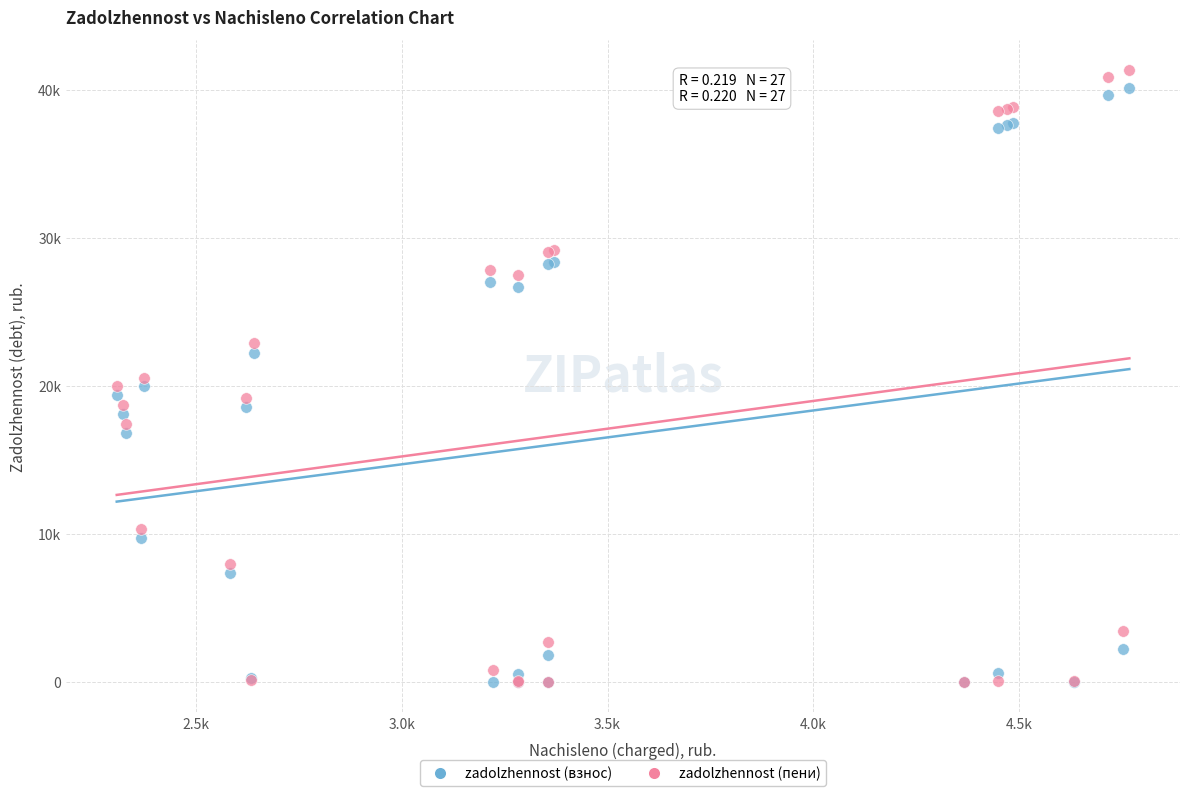

Which series has the largest Y range (max minus min)?

zadolzhennost (пени)